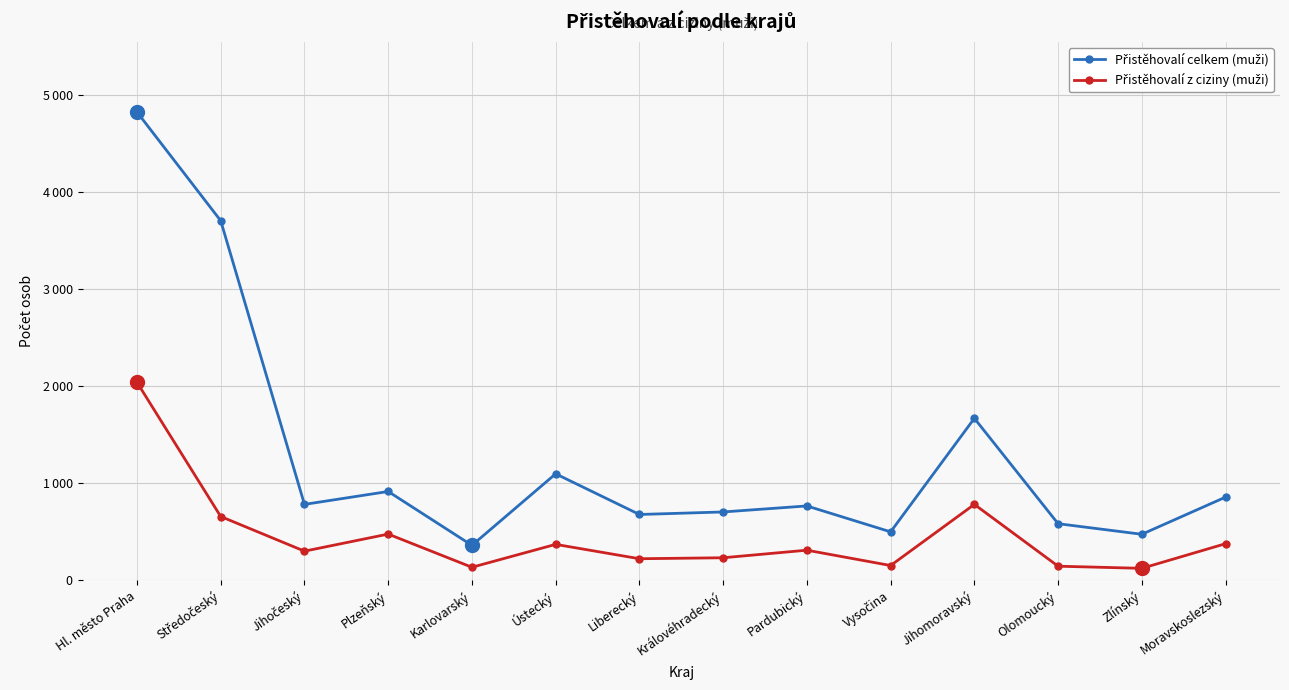

Which series has the widest spread of values?

Přistěhovalí celkem (muži)